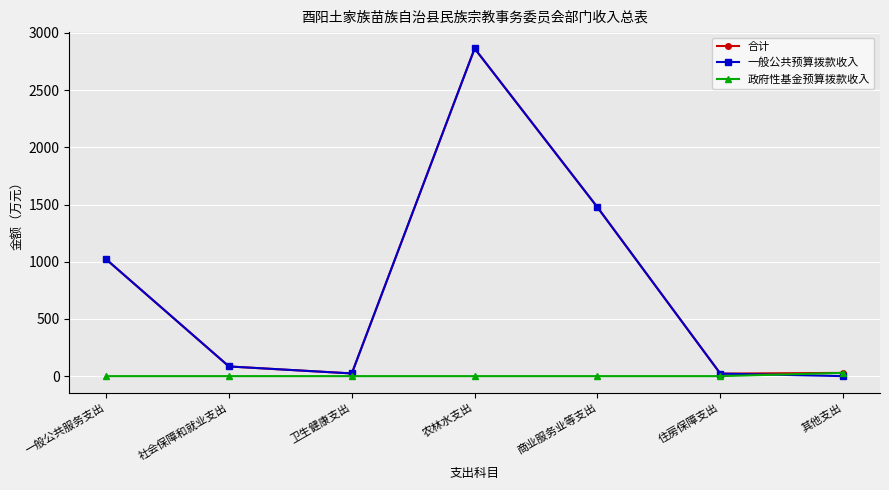

In 合计, how many points are higher than both neighbors (excluding endpoints)?

1